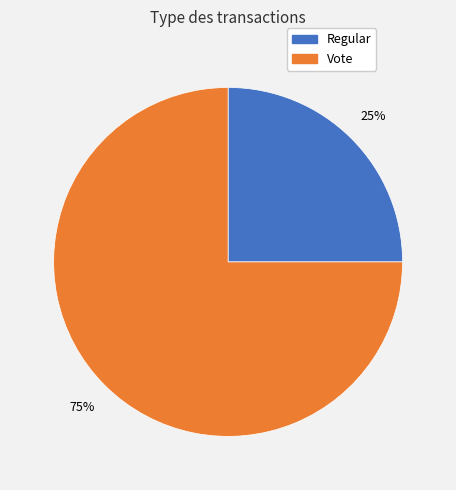

Which has a higher value, Vote or Regular?

Vote